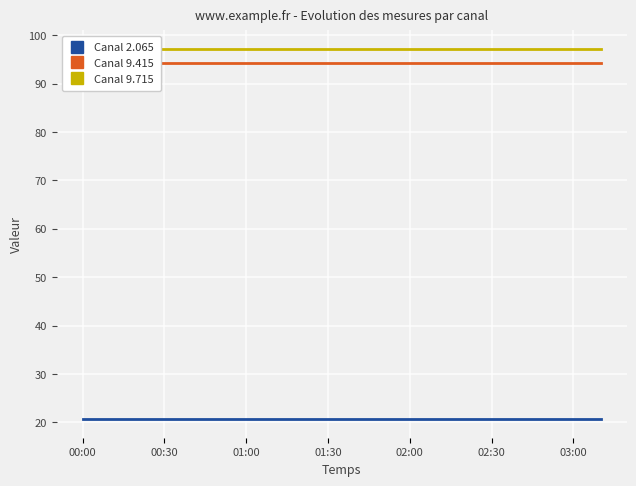

Which series changed the most between 7 and 10?

Canal 2.065